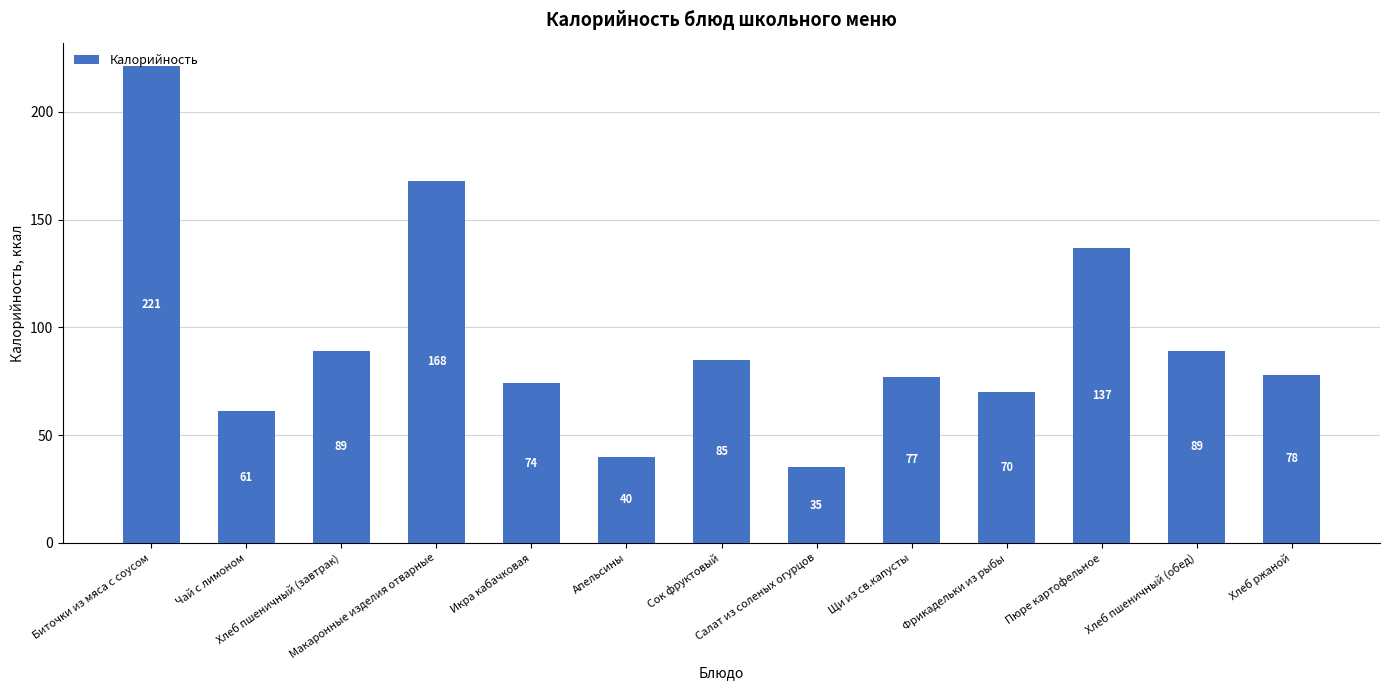

At which label does the data first exceed 78?

Биточки из мяса с соусом